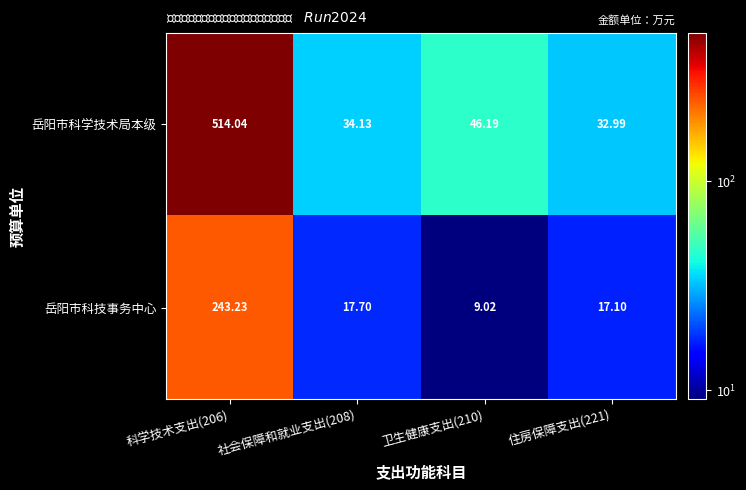

List the series in order of their overall mean, highest first.

岳阳市科学技术局本级, 岳阳市科技事务中心